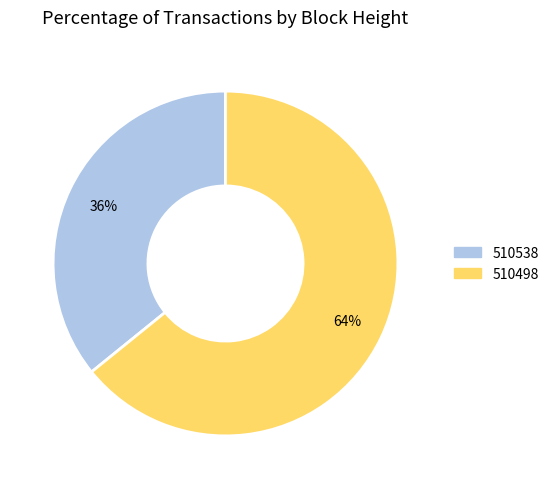

To the nearest percent, what percentage of the pie is 510498?

64%